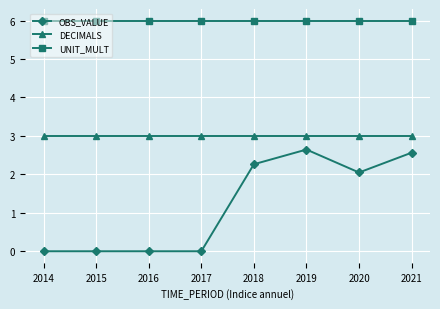

What is the lowest value of the UNIT_MULT series?

6.0